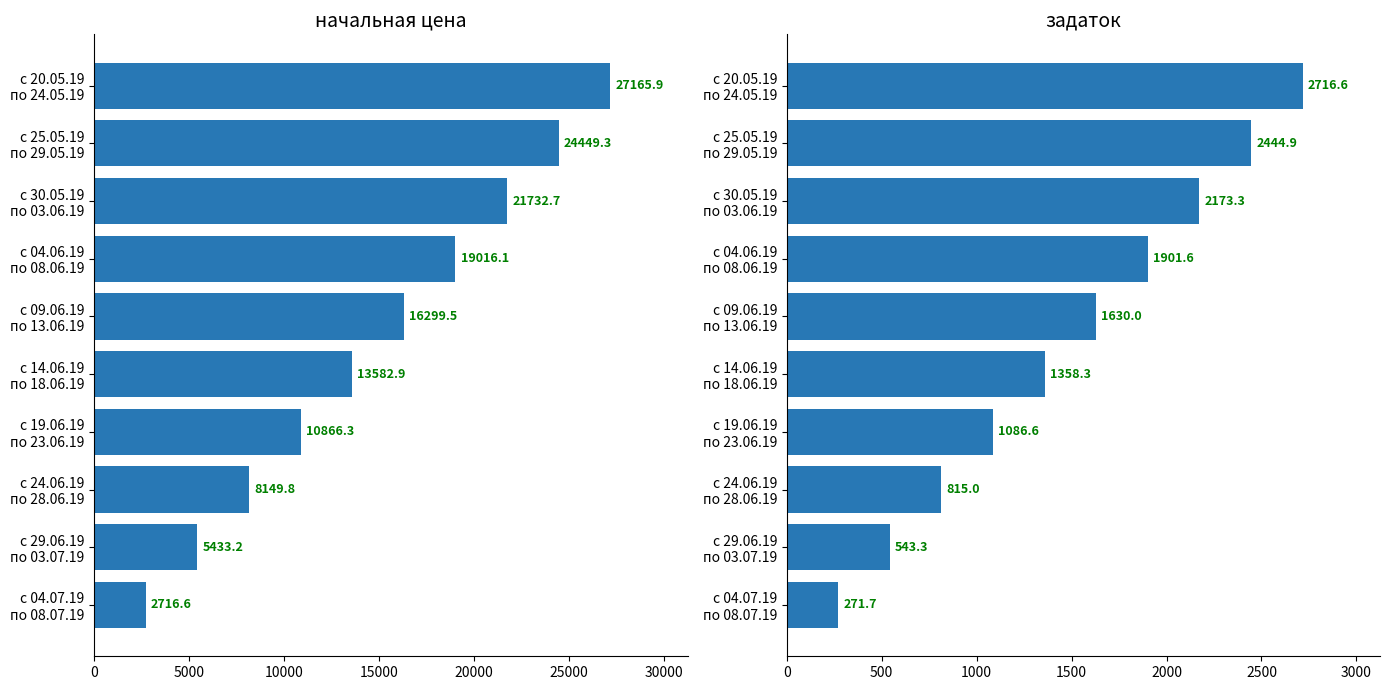

What are all the series names shown in the legend?

начальная цена, задаток